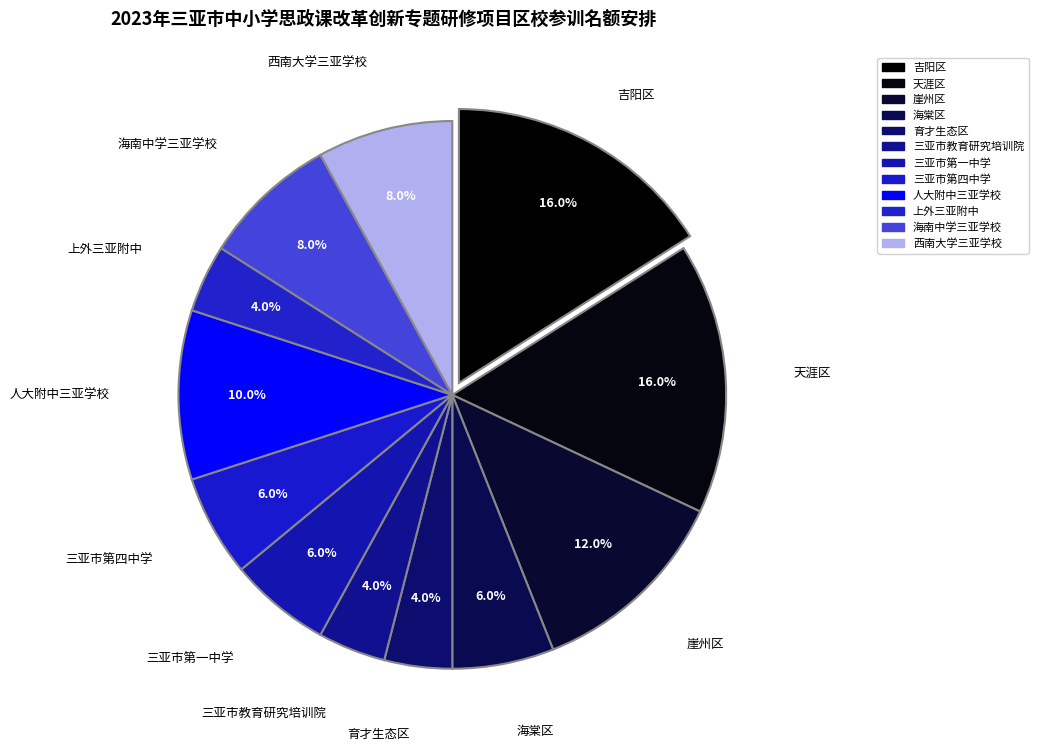

Between 崖州区 and 上外三亚附中, which is larger?

崖州区